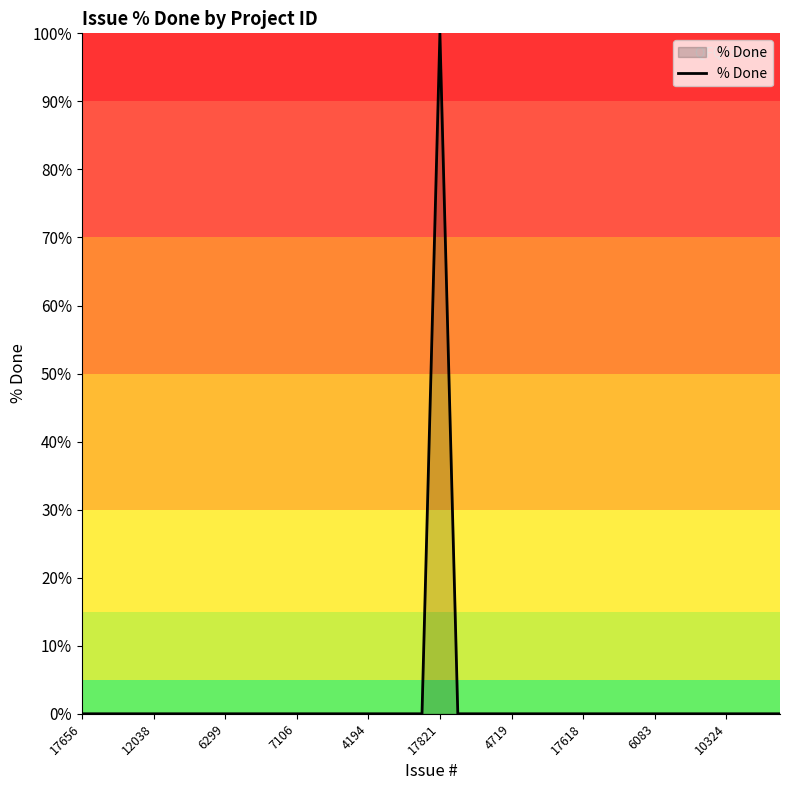

What is the greatest value displayed?

100